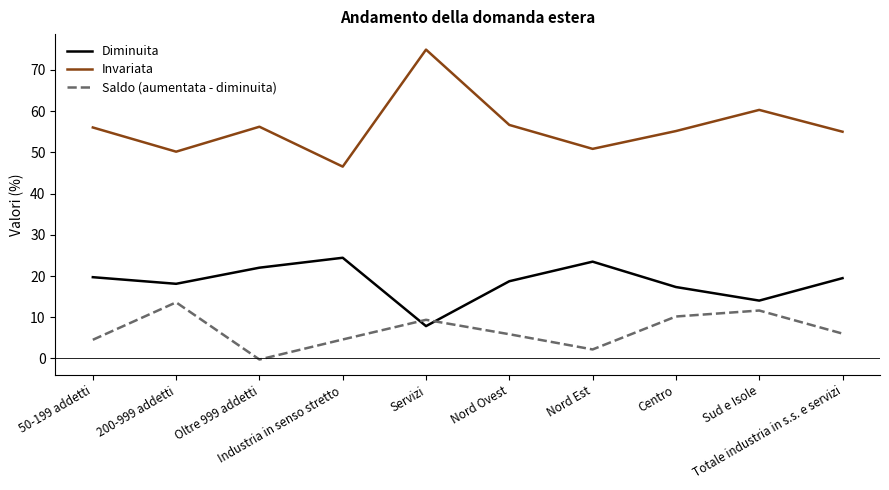

Does the chart have visible grid lines?

No